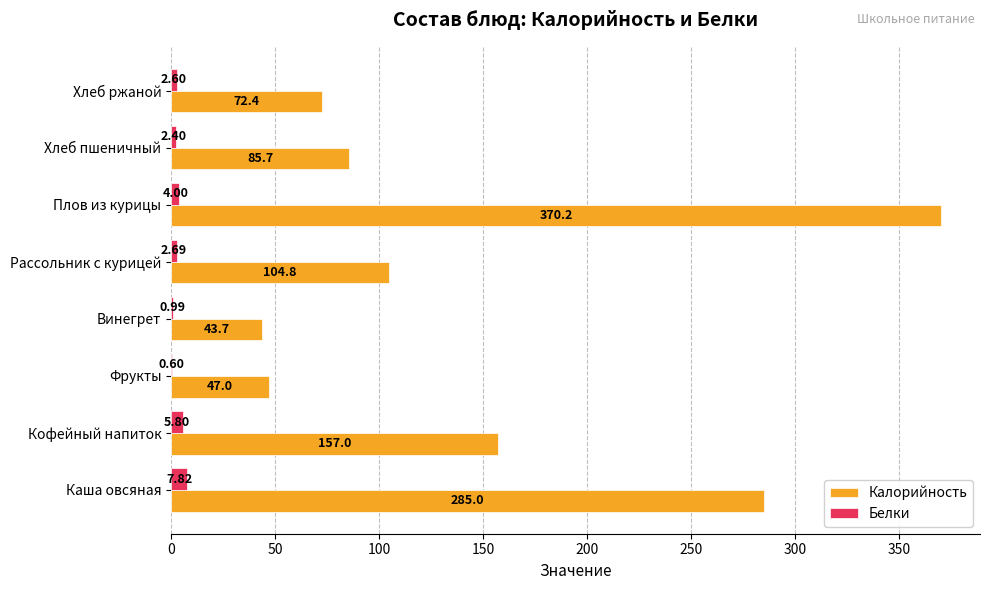

Where is Калорийность nearest to the value 206?

Кофейный напиток